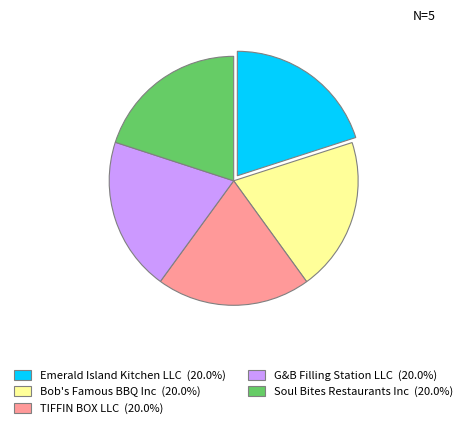

How many segments does this pie chart have?

5